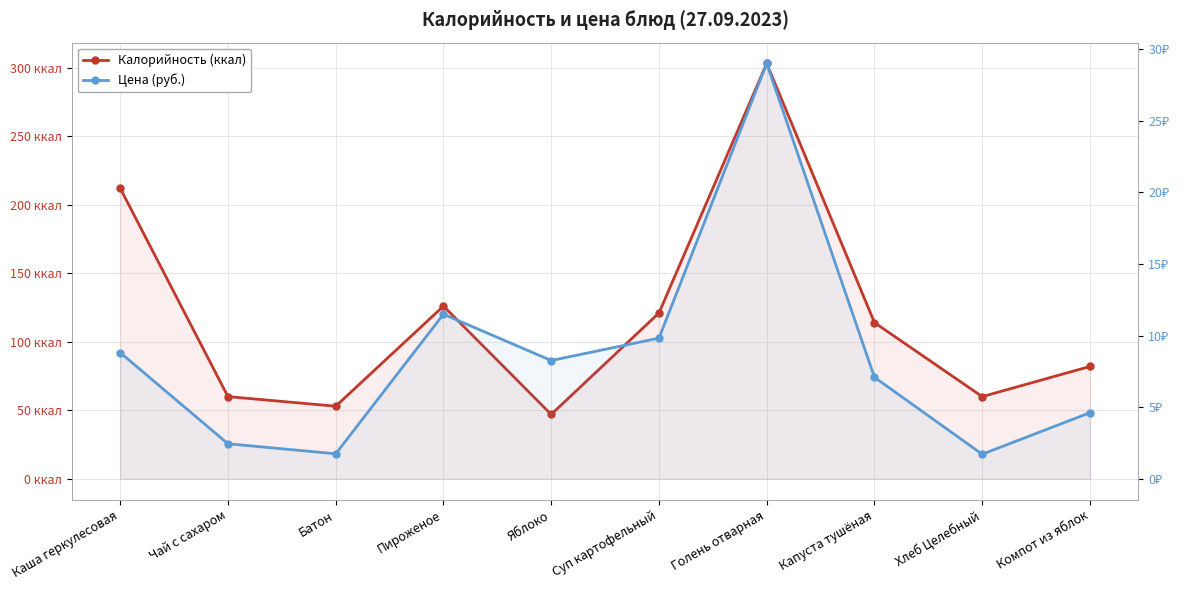

What is the label of the 9th point from the right?

Чай с сахаром